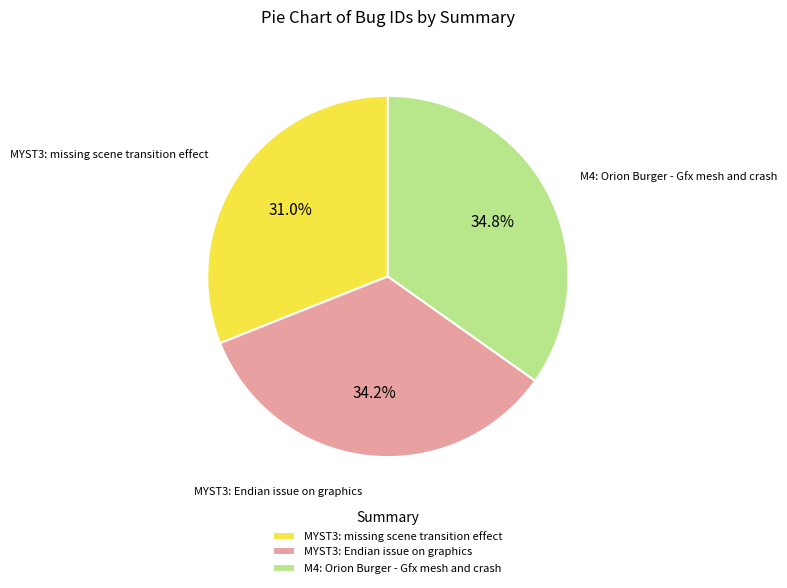

The MYST3: missing scene transition effect slice represents 31% of the pie. True or false?

True